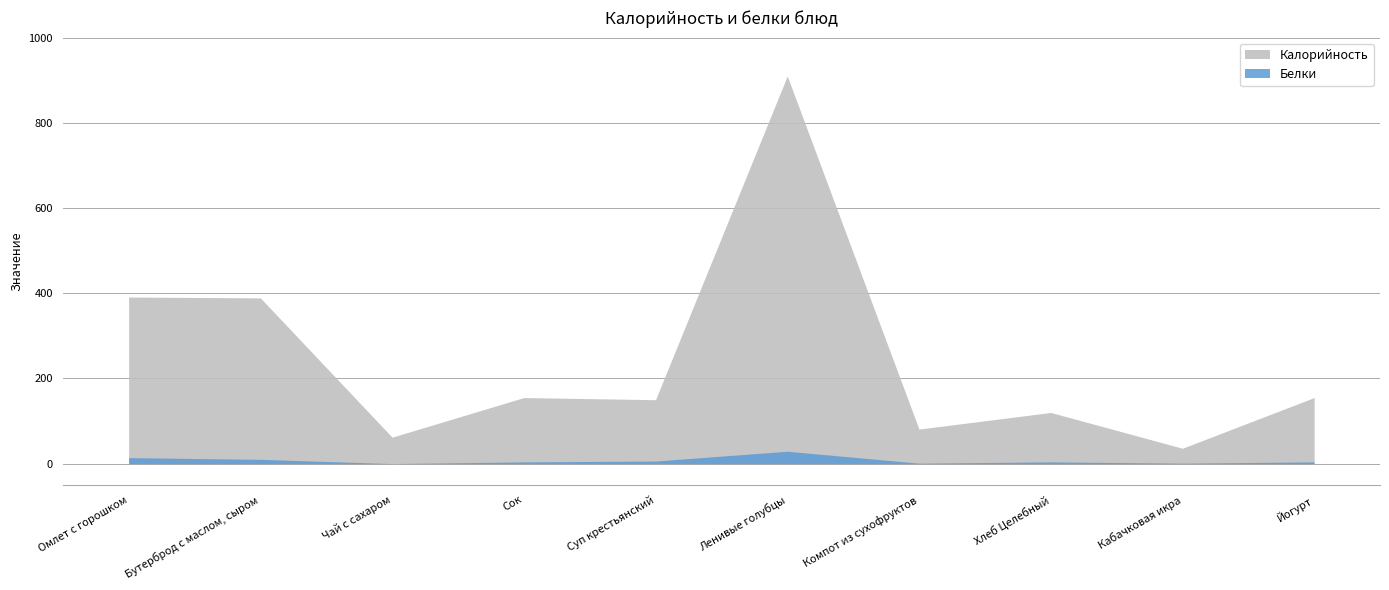

At which label does Белки reach its minimum?

Чай с сахаром